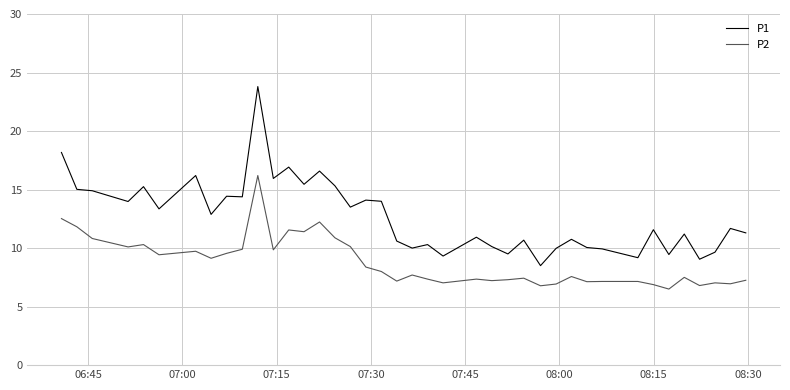

True or false: P2 and P1 intersect in this chart.

False